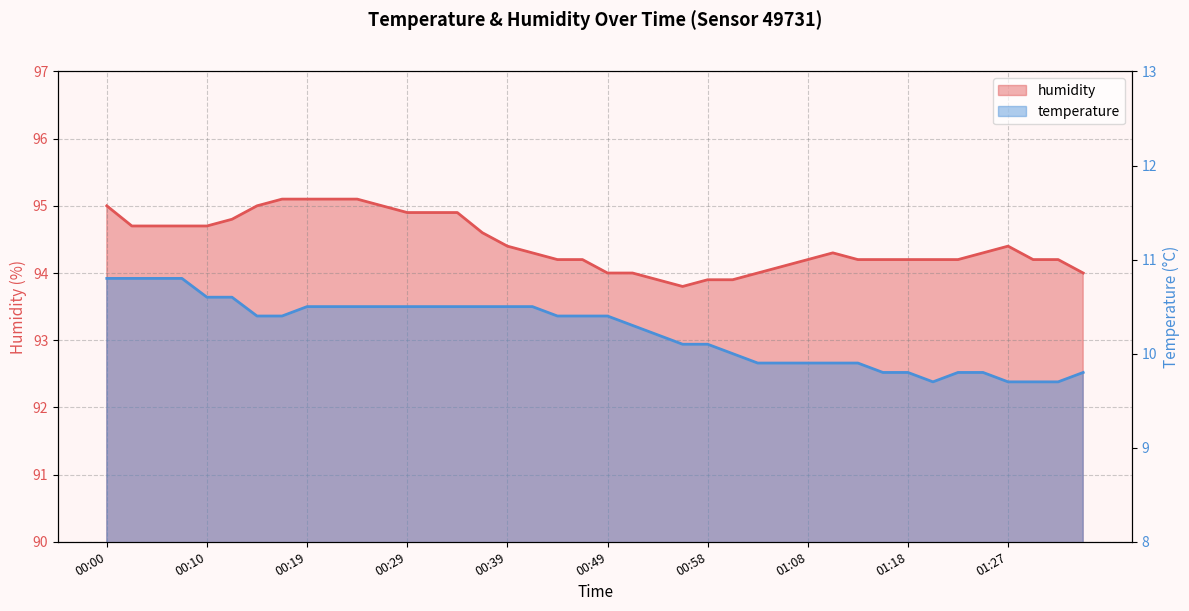

What is the maximum value for temperature?

10.8